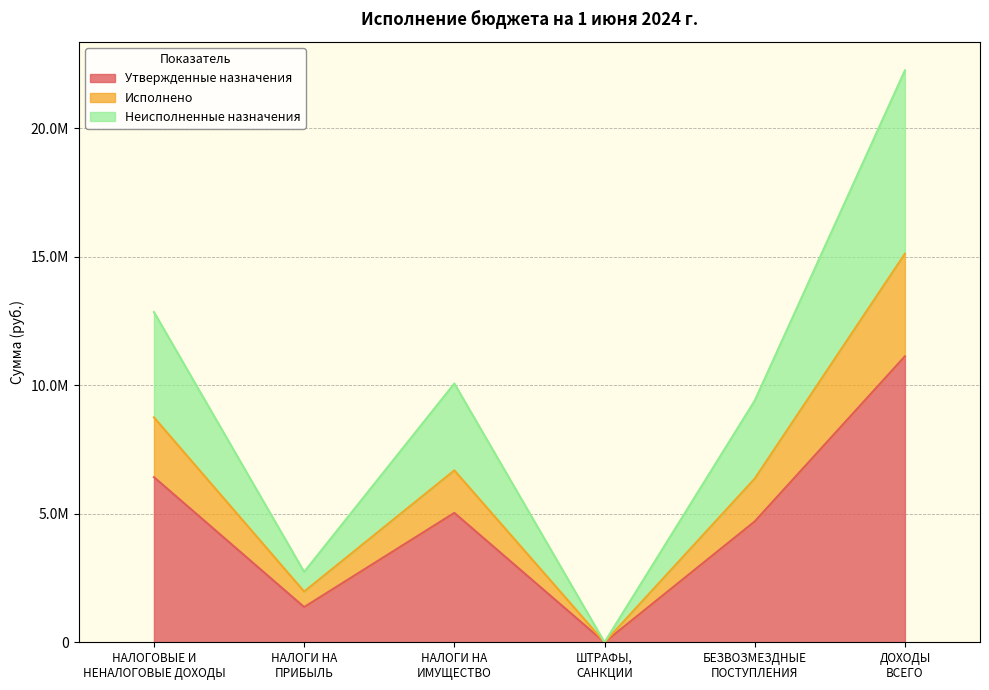

At which category is the sum across all series the highest?

ДОХОДЫ
ВСЕГО